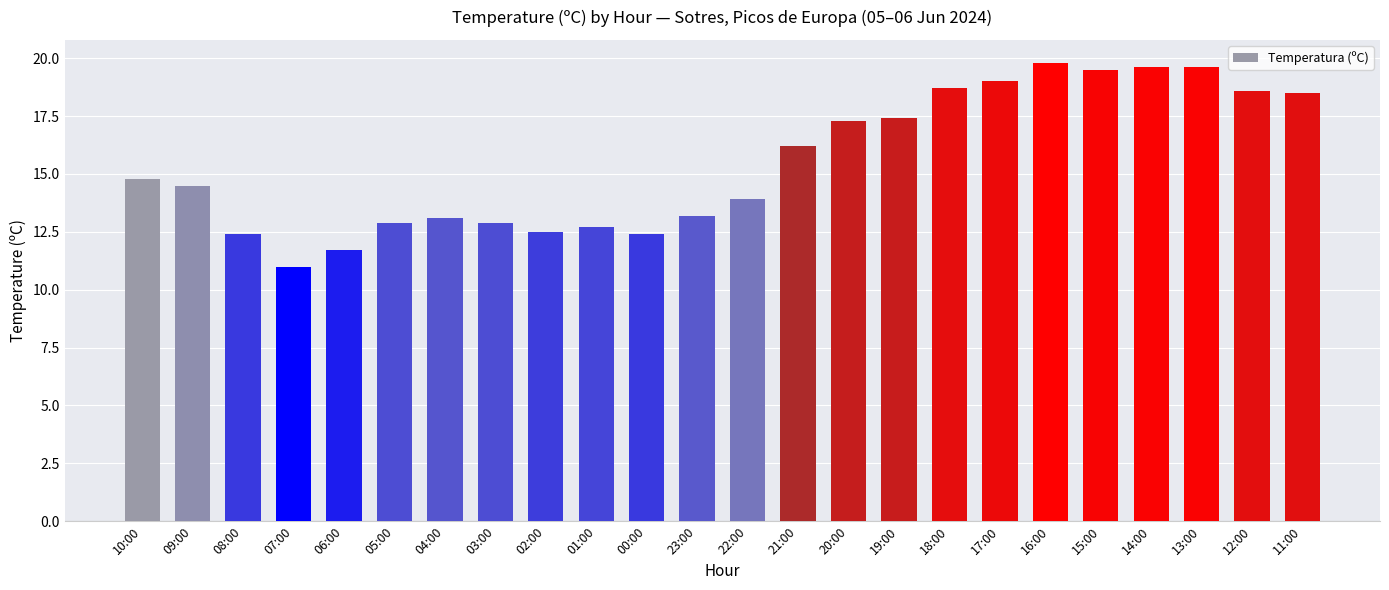

At which category does the chart reach its peak across all series?

16:00